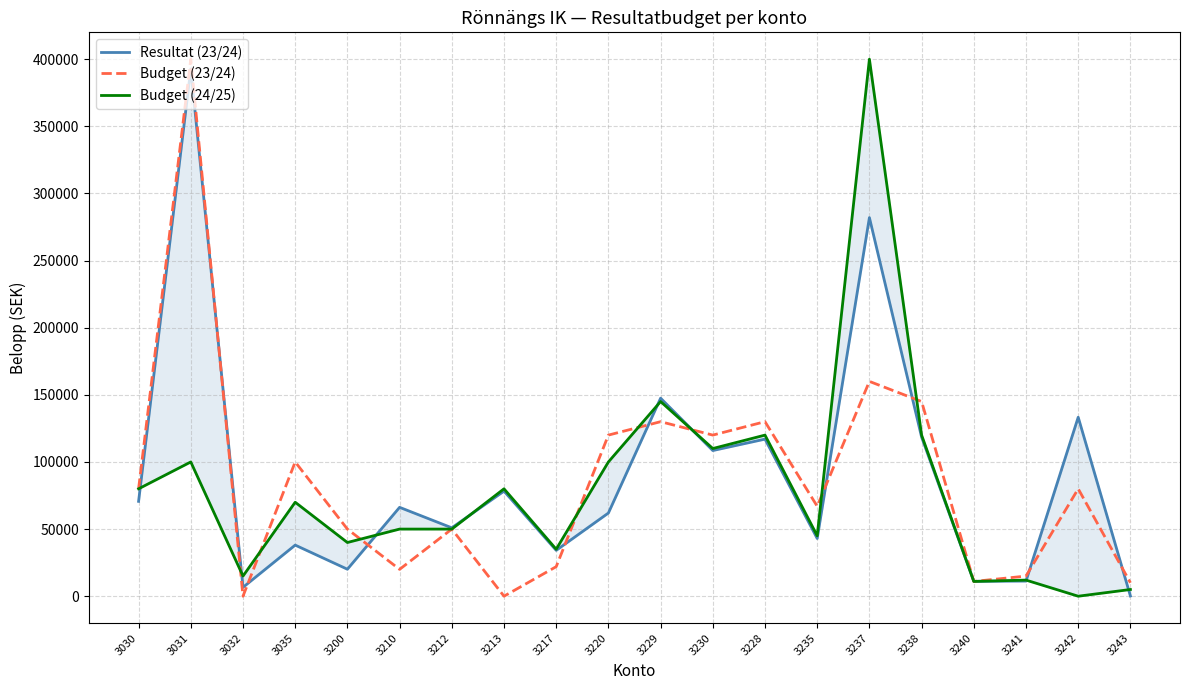

Is it true that Budget (24/25) equals 138635 at 3031?

False